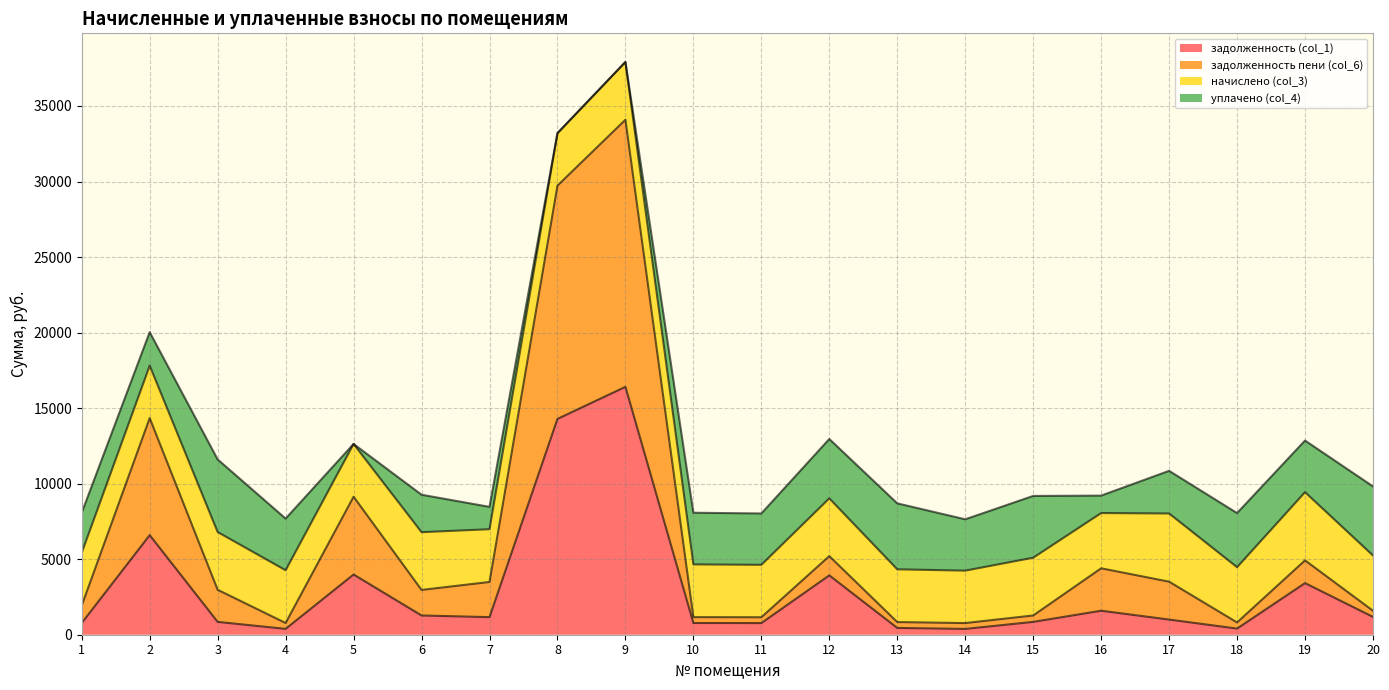

What is the difference between the second highest and minimum values in the задолженность (col_1) series?

13900.0